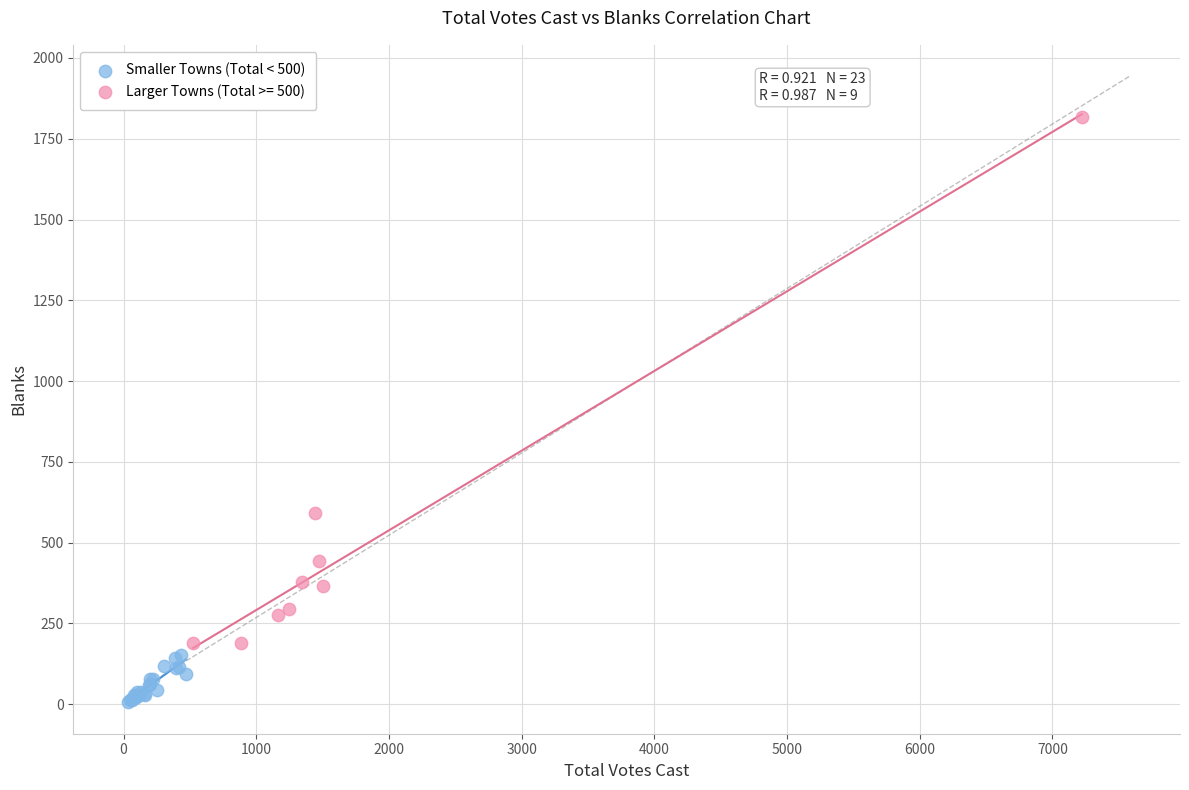

Which series reaches the maximum Y coordinate?

Larger Towns (Total >= 500)